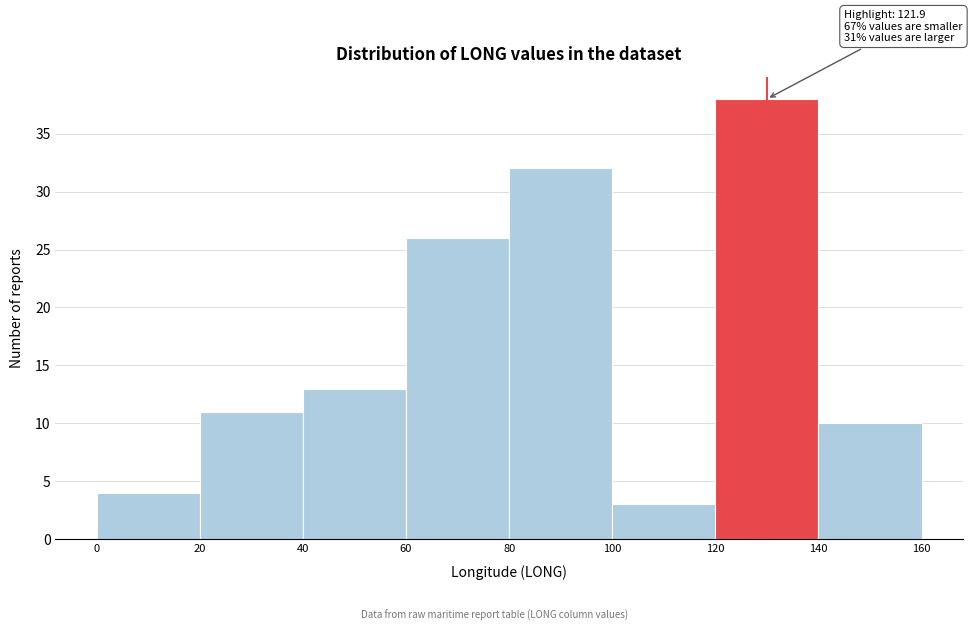

Which range on the x-axis has the tallest bar?

120 to 140